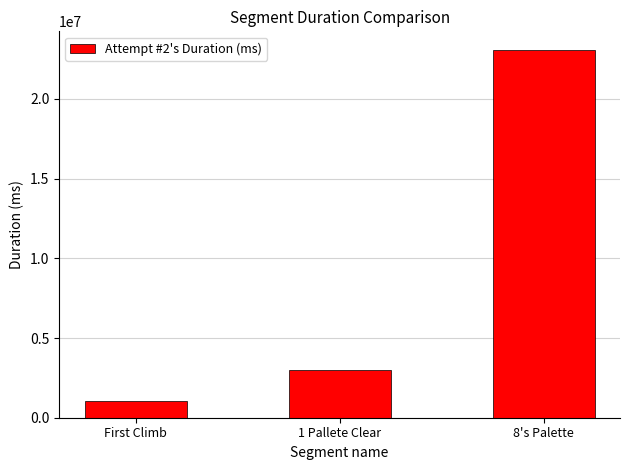

What is the change in value from First Climb to 8's Palette?

+22016559